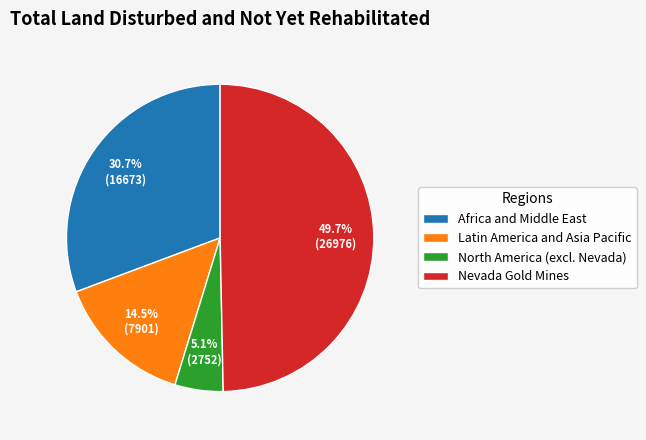

Which category has the biggest portion of the pie?

Nevada Gold Mines